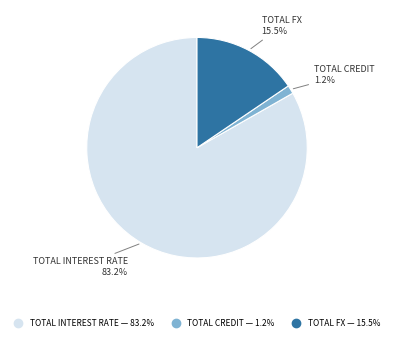

Is there any slice that represents more than half of the pie?

Yes